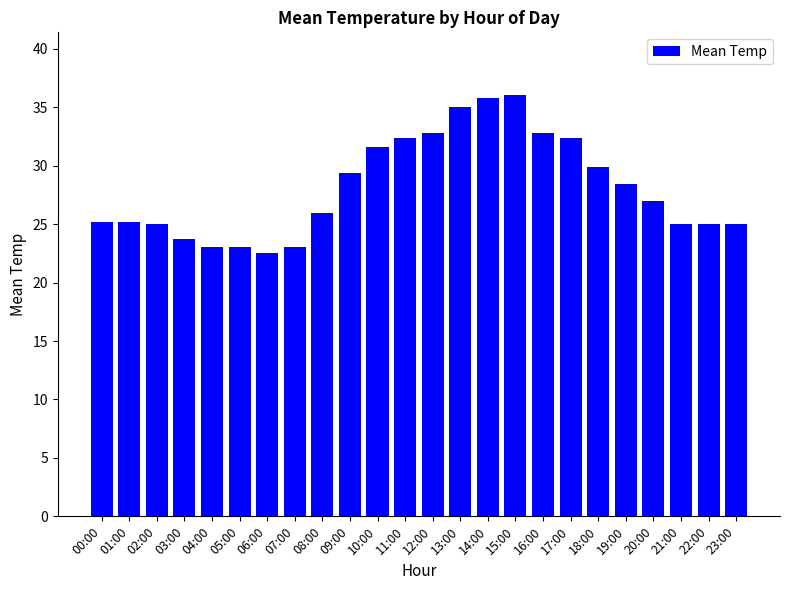

Does the chart contain any negative values?

No